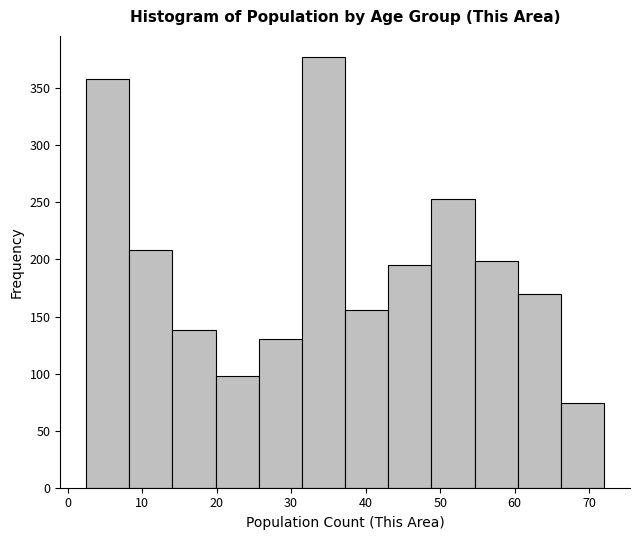

Reading left to right, list every bar in this chart as the range it spans on the x-axis followed by its height. Neither the bar edges nor the heights are printed on the chart, so give them approximately, as read against the axes.

3 to 8: 360
8 to 14: 210
14 to 20: 140
20 to 26: 100
26 to 31: 130
31 to 37: 375
37 to 43: 155
43 to 49: 195
49 to 55: 255
55 to 60: 200
60 to 66: 170
66 to 72: 75